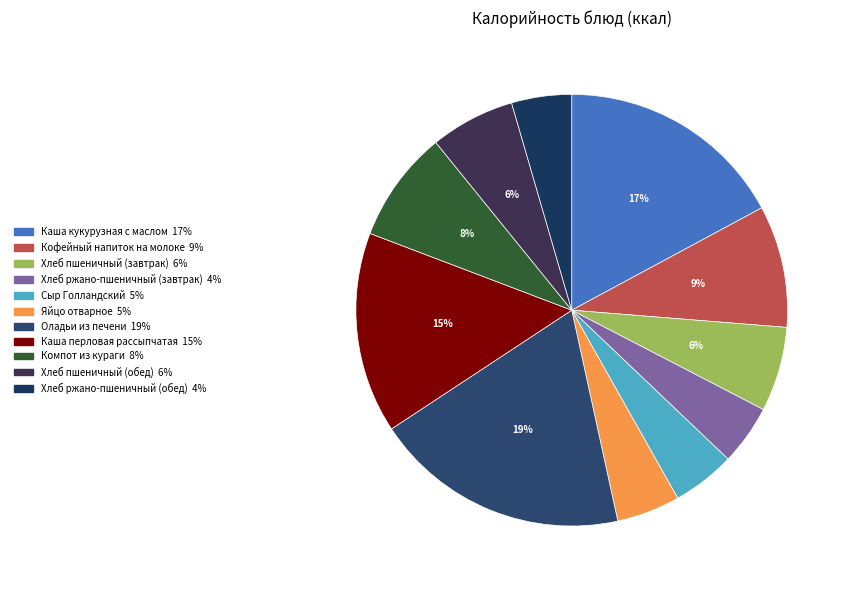

To the nearest percent, what is the combined percentage of Хлеб ржано-пшеничный (обед) and Хлеб пшеничный (обед)?

11%